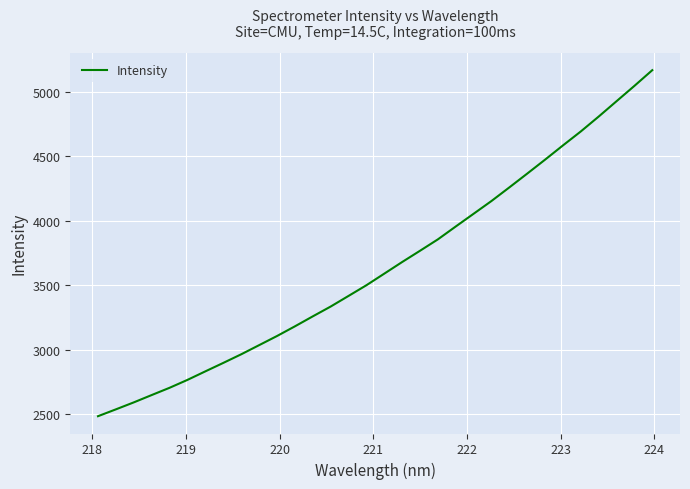

What is the smallest value displayed?

2486.5